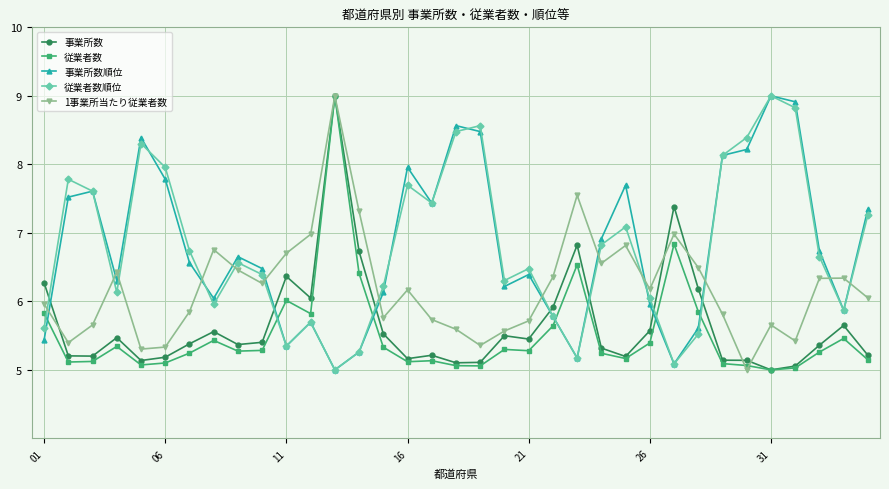

What is the value of the 事業所数順位 point at the 10th from the left?

6.5